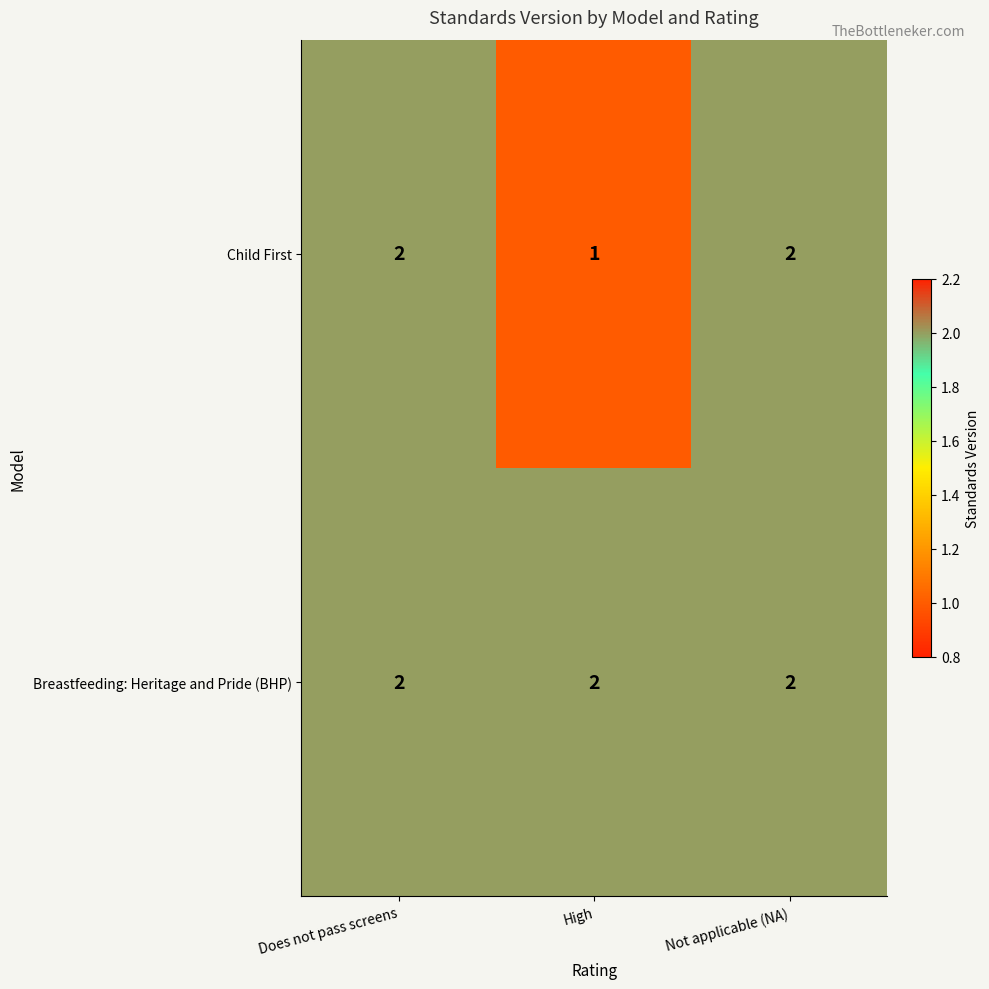

What is the minimum value shown in the chart?

1